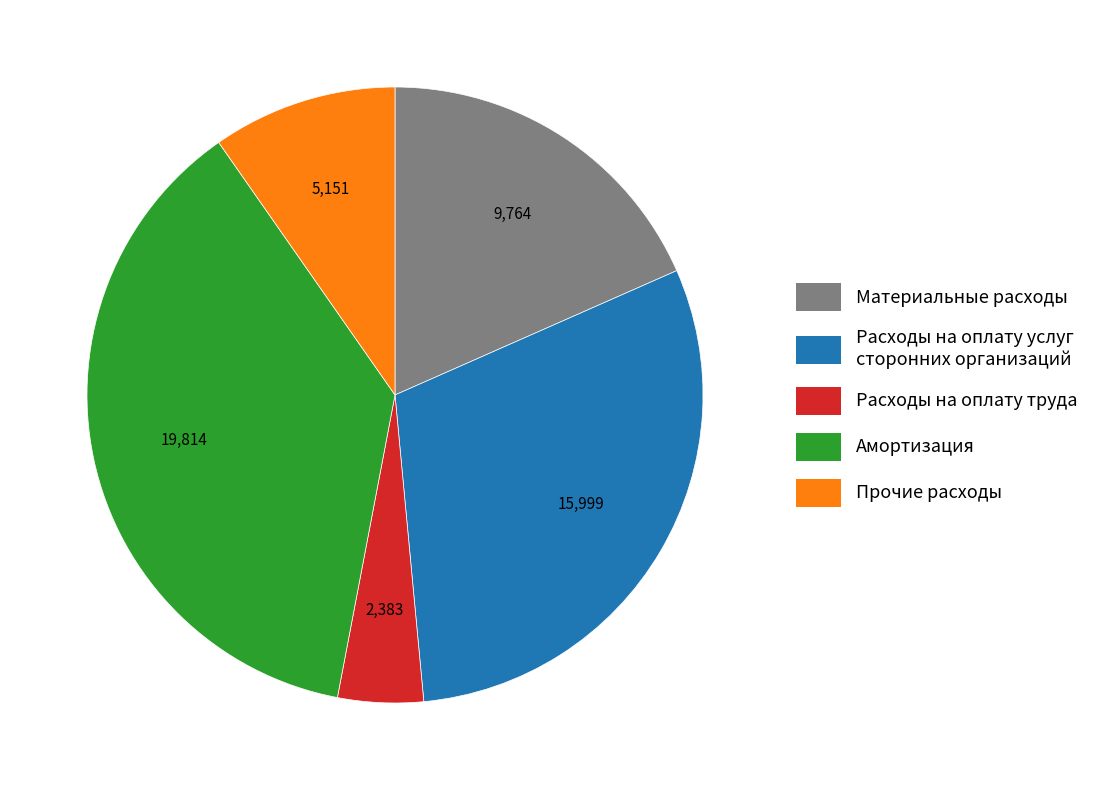

Is there any slice that represents more than half of the pie?

No